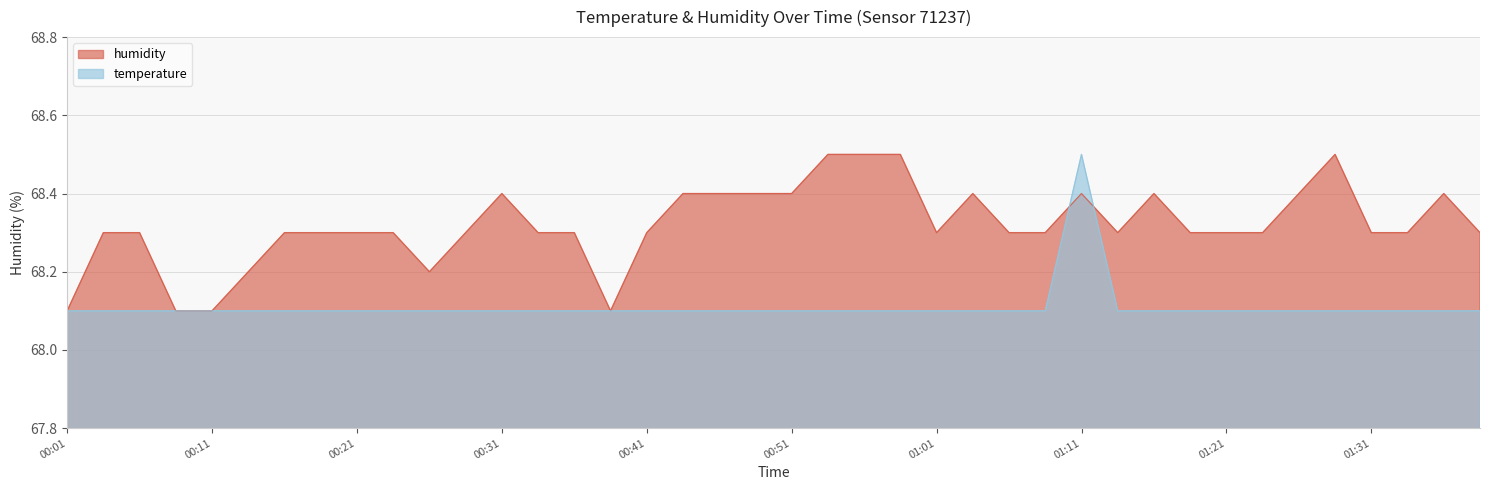

What is the spread (max minus min) of values at 01:01?

0.2